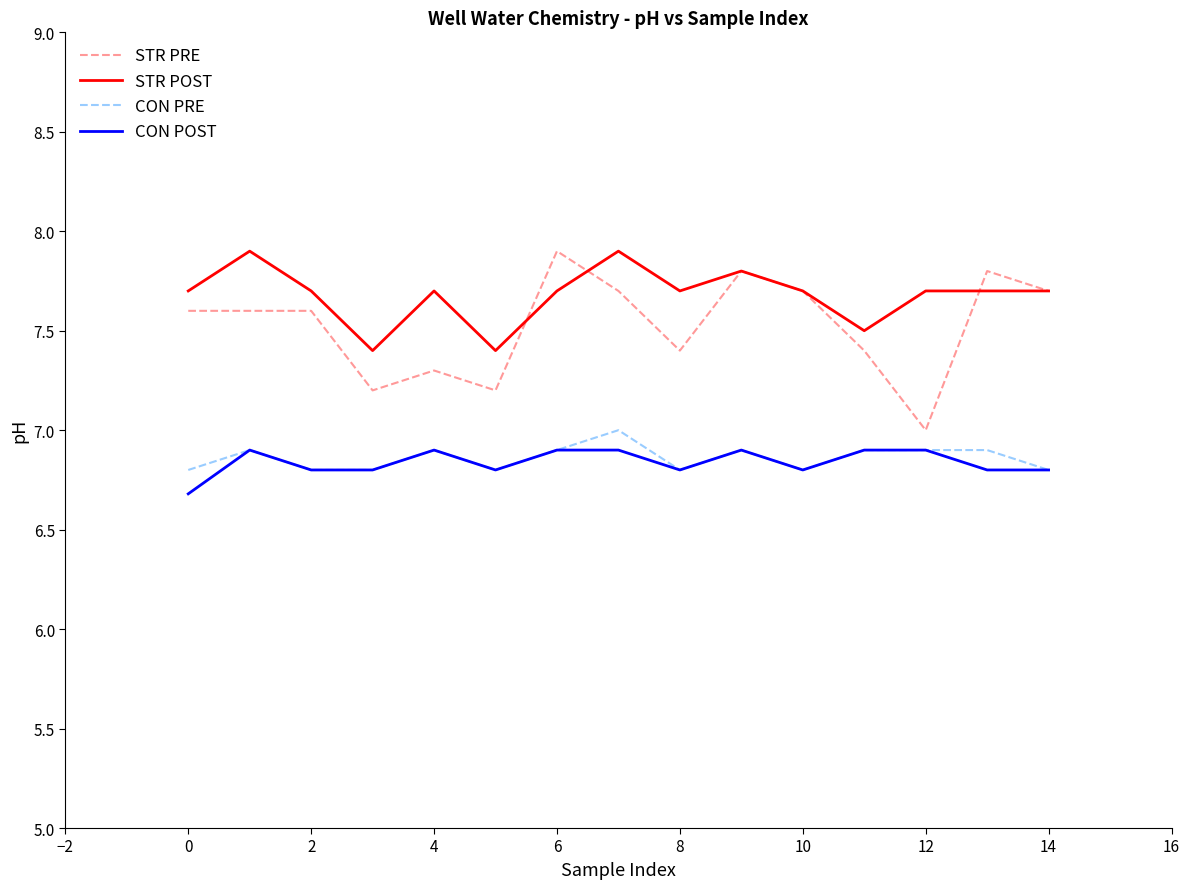

What is the average value of the CON PRE series?

6.9